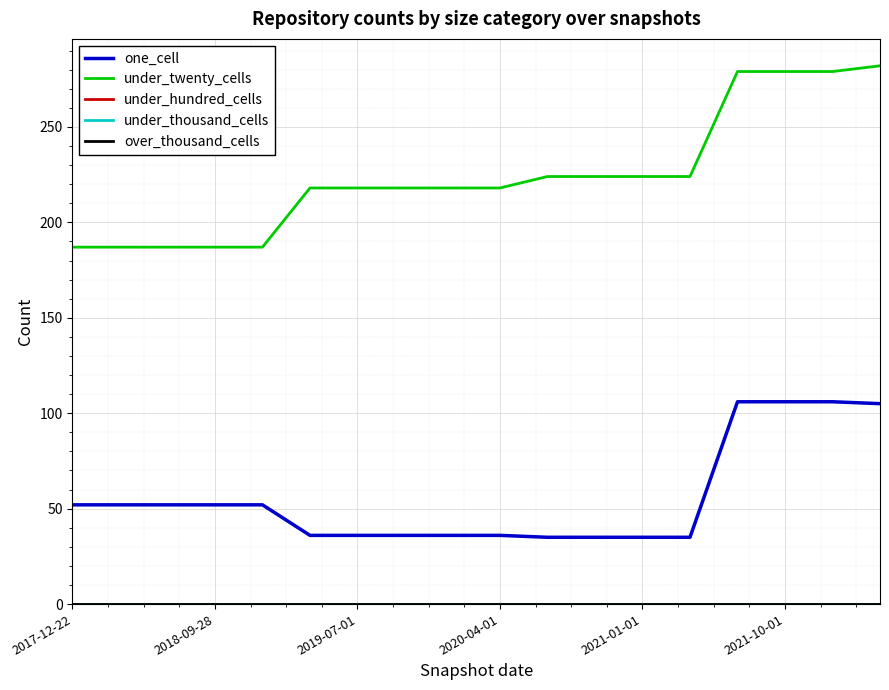

Rank the series by their maximum value, from lowest to highest.

under_hundred_cells, under_thousand_cells, over_thousand_cells, one_cell, under_twenty_cells